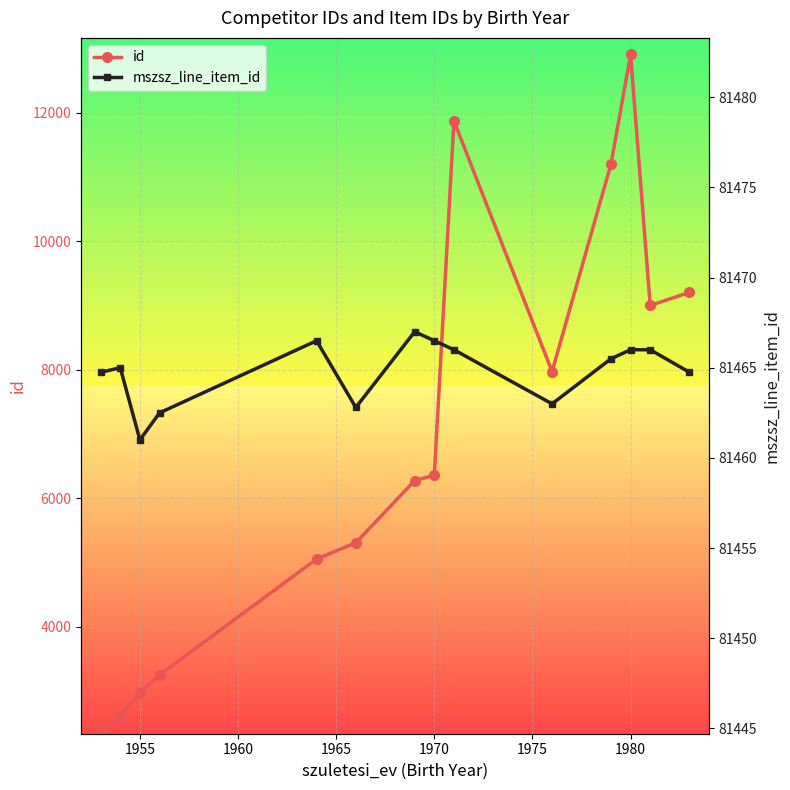

True or false: id and mszsz_line_item_id intersect in this chart.

False